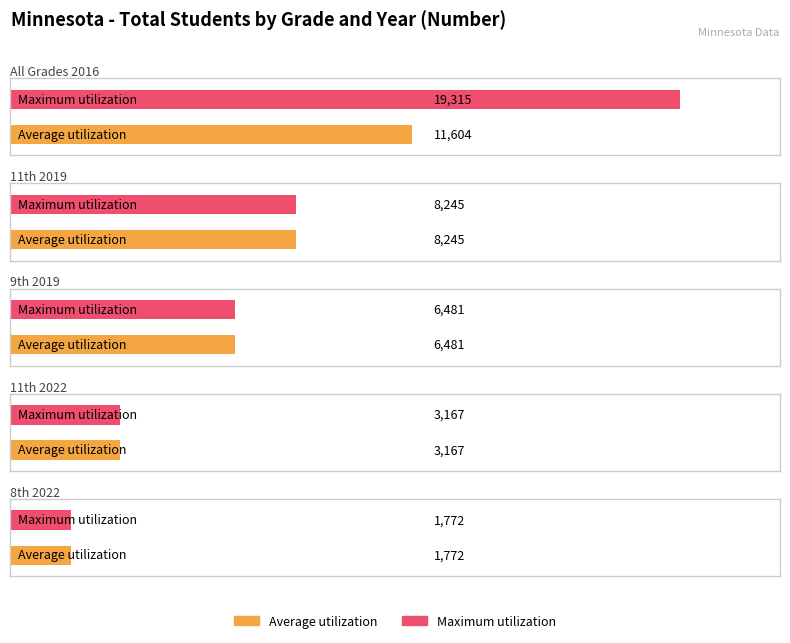

What position from the right is All Grades 2016?

5